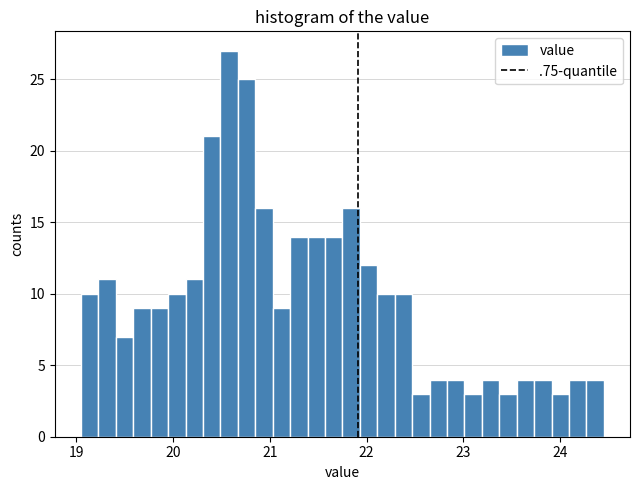

Read against the x-axis, roughly where is the centre of the tallest bar?

20.6